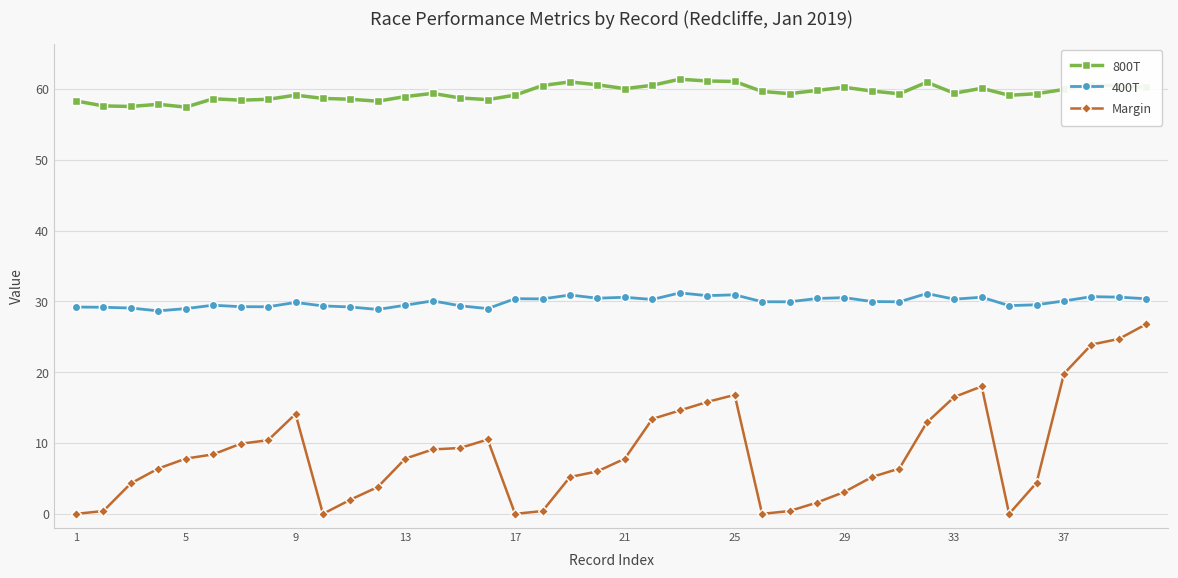

Which series has the widest spread of values?

Margin